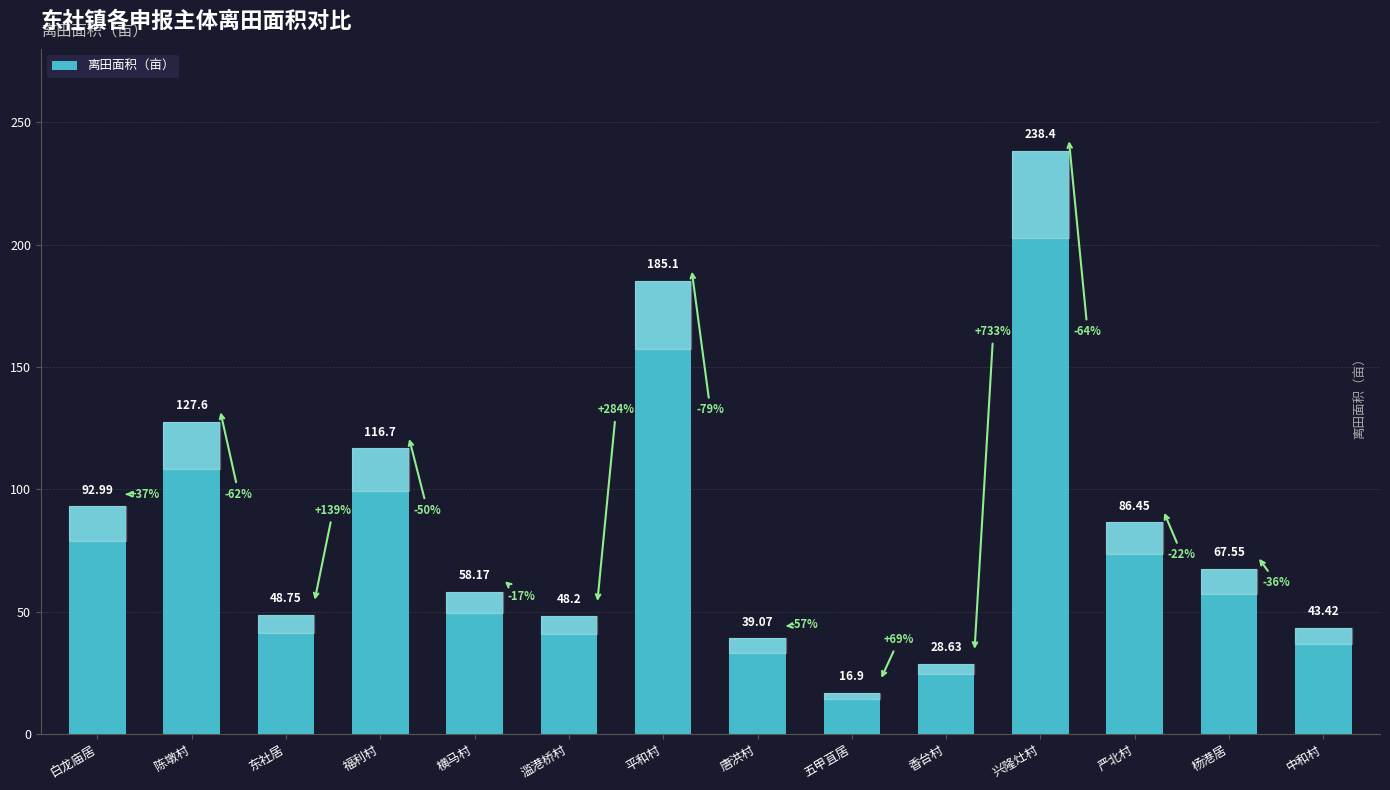

At which label does the data first exceed 67?

白龙庙居